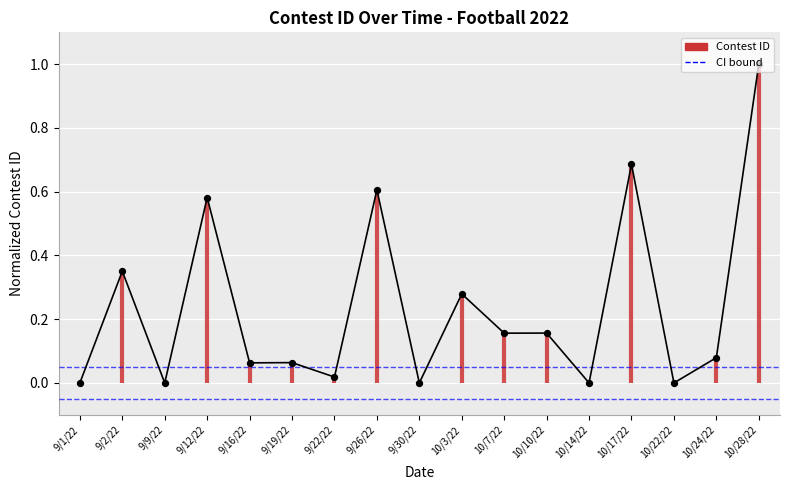

What is the change in value from 9/22/22 to 10/17/22?

+0.7